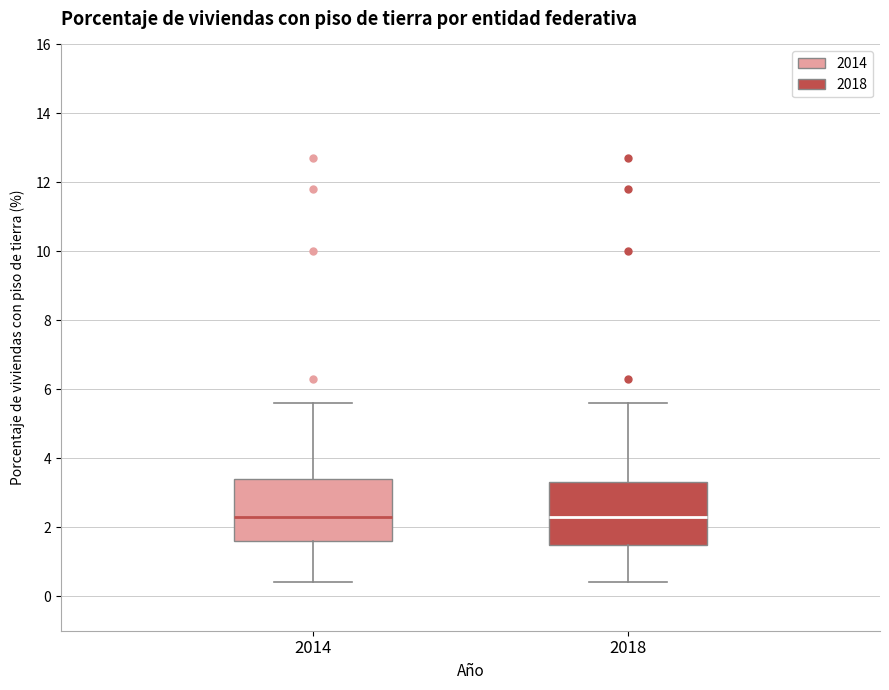

Reading left to right, transcribe this box plot: for each box, give where its median line is, the range the box spans, and where its two whiskers end, as read against the y-axis. The values are not printed on the chart, so give them approximately, as read against the axis.

2014: median 2.4, box 1.6 to 3.4, whiskers 0.4 to 5.6
2018: median 2.4, box 1.6 to 3.4, whiskers 0.4 to 5.6